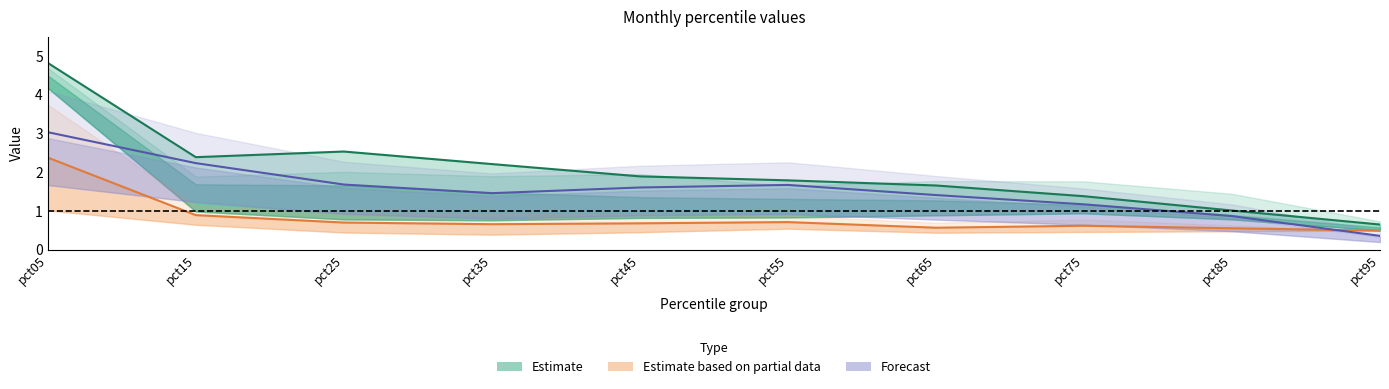

Reading right to left, list all the values displayed in this chart.

Feb: pct95=0.6	pct85=1.0	pct75=1.4	pct65=1.7	pct55=1.8	pct45=1.9	pct35=2.2	pct25=2.5	pct15=2.4	pct05=4.8
Mar: pct95=0.5	pct85=0.6	pct75=0.6	pct65=0.6	pct55=0.7	pct45=0.7	pct35=0.7	pct25=0.7	pct15=0.9	pct05=2.4
Jul: pct95=0.4	pct85=0.9	pct75=1.2	pct65=1.4	pct55=1.7	pct45=1.6	pct35=1.5	pct25=1.7	pct15=2.2	pct05=3.0